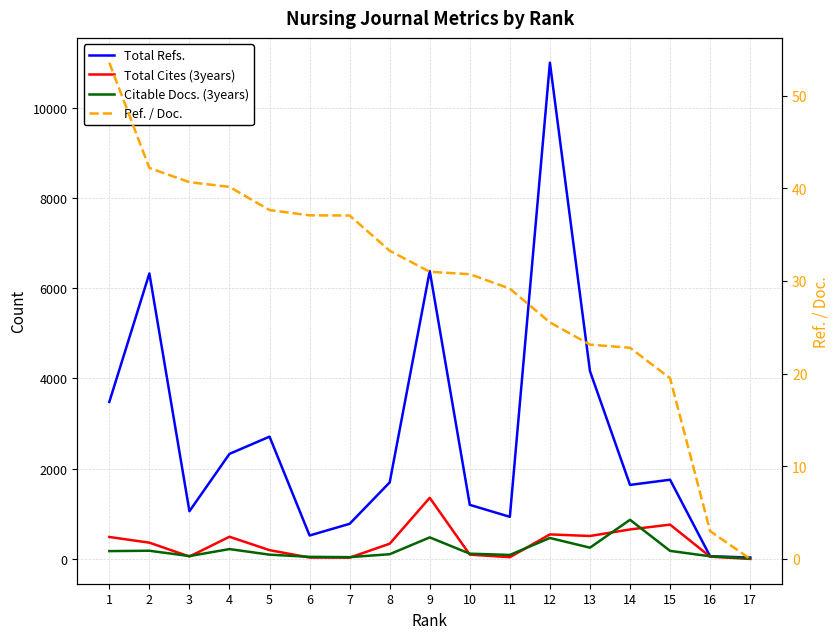

What is the total value across all series at 1?

4192.5